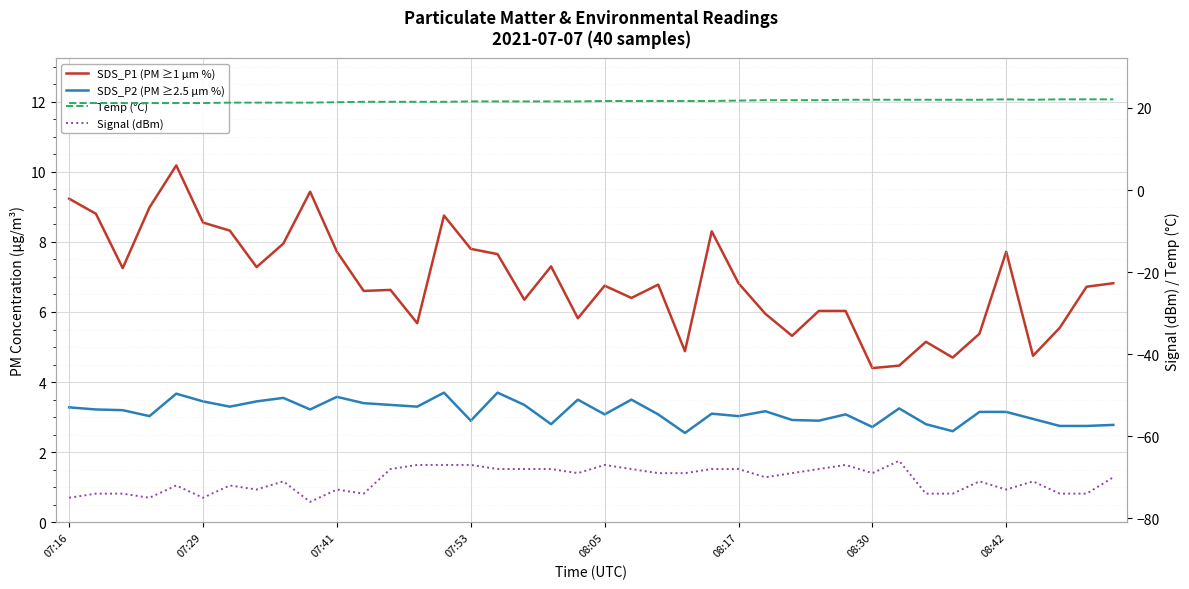

How many series are shown in this chart?

4